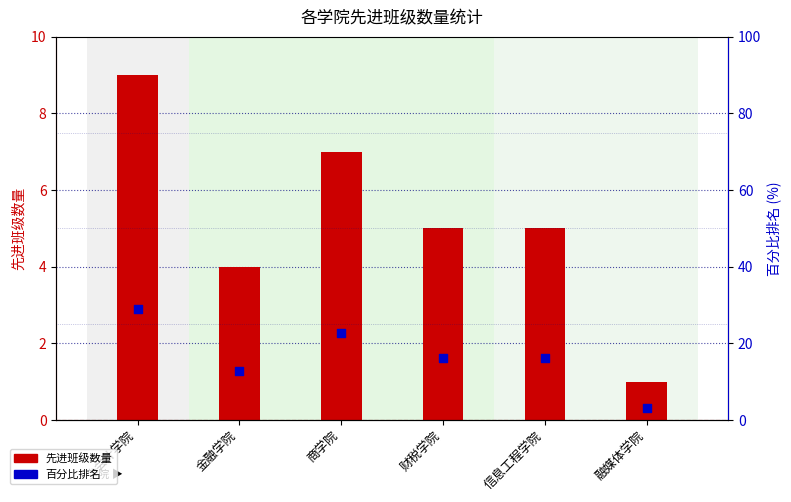

What are all the series names shown in the legend?

先进班级数量, 百分比排名